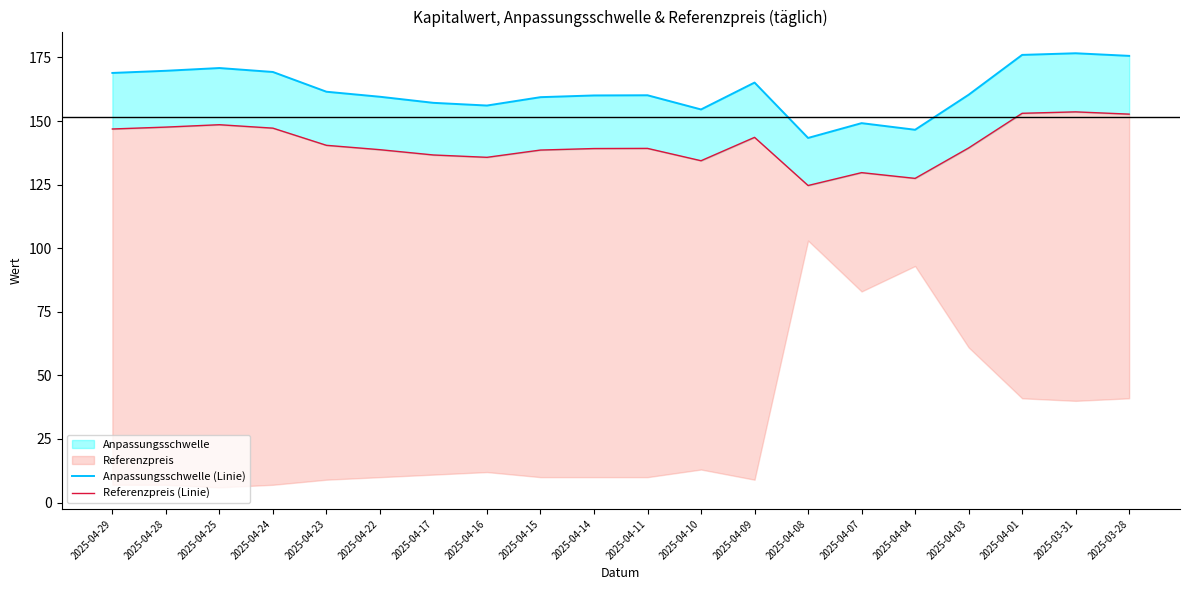

What is the label of the 9th point from the right?

2025-04-10